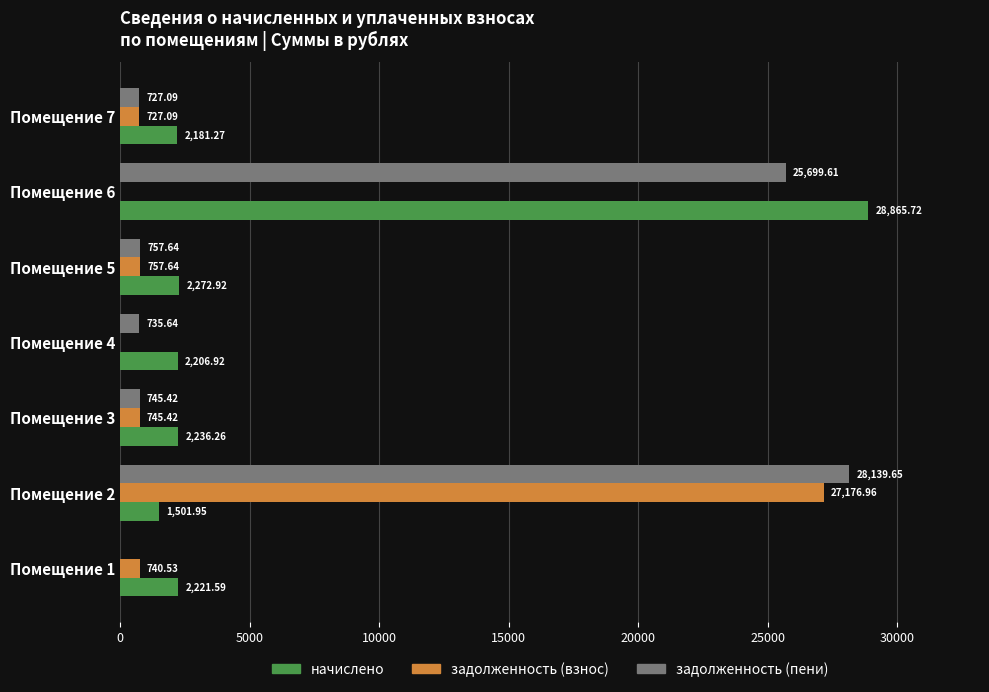

At which category is the sum across all series the highest?

Помещение 2